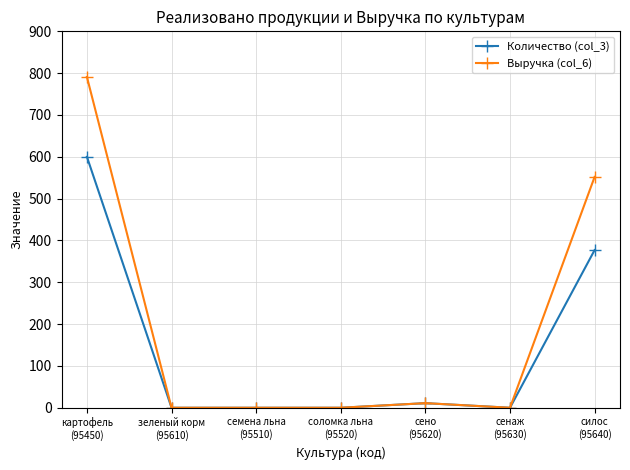

Reading left to right, extract all data points from this chart.

Количество (col_3): 600	0	0	0	11	0	377
Выручка (col_6): 791	0	0	0	11	0	552